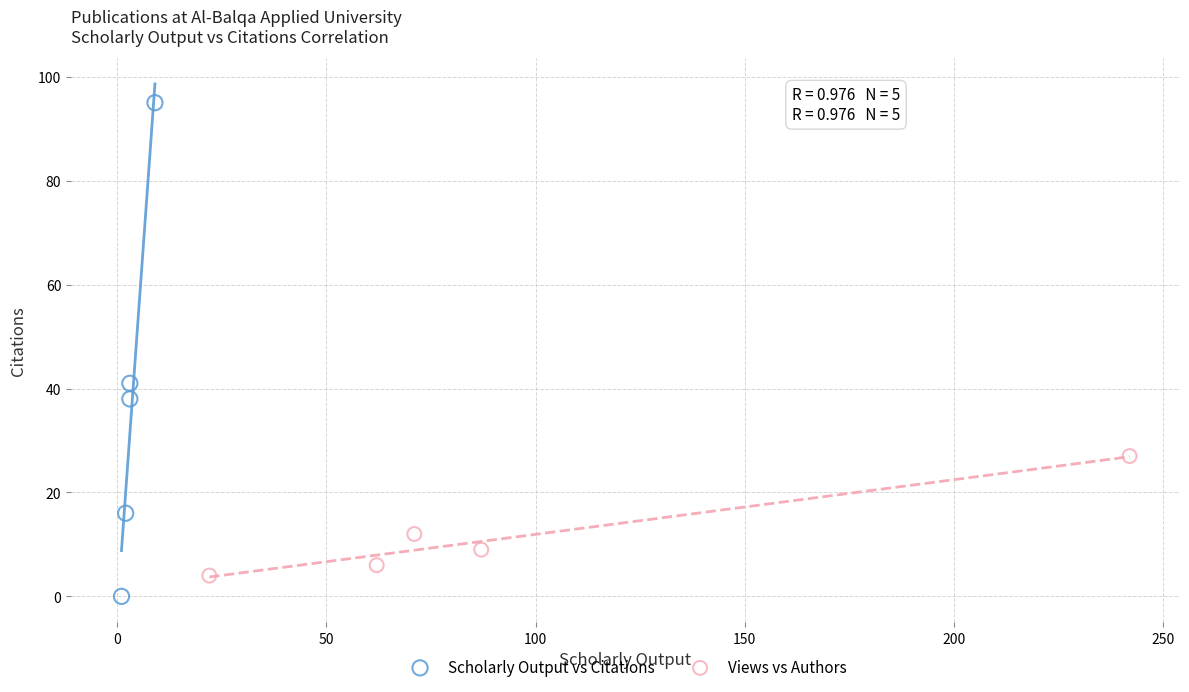

Which series contains the highest Y value?

Scholarly Output vs Citations